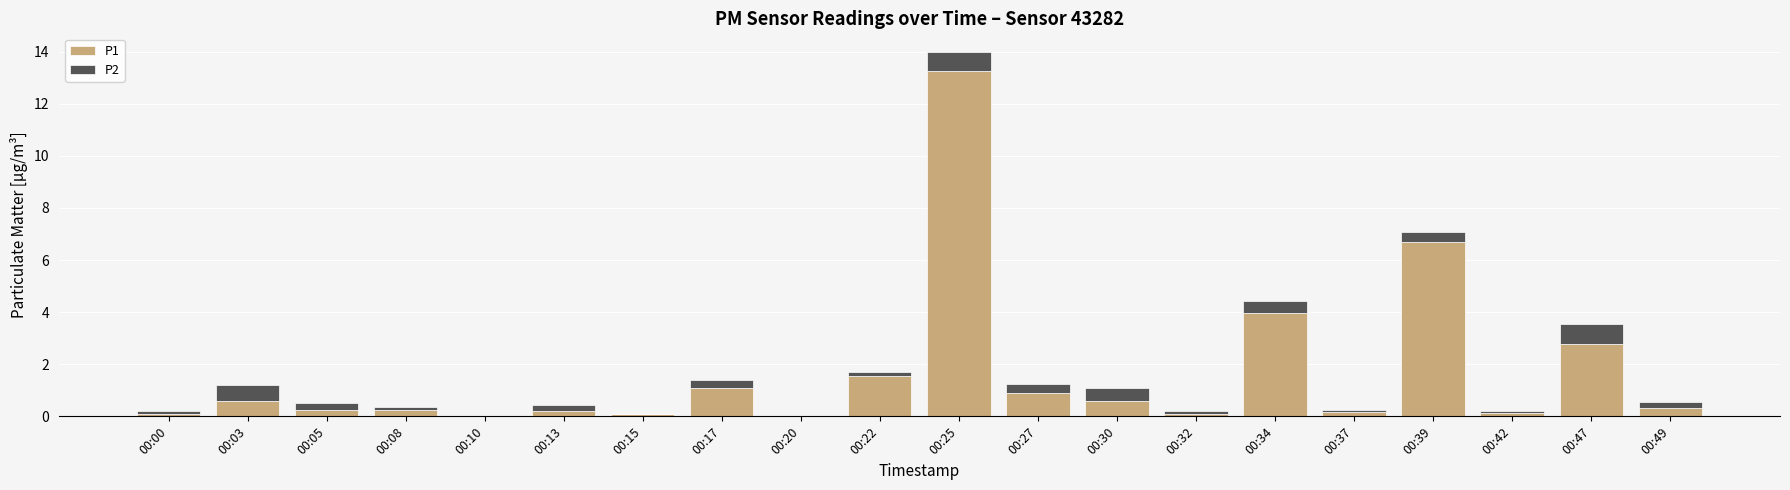

At which category is the sum across all series the highest?

00:25